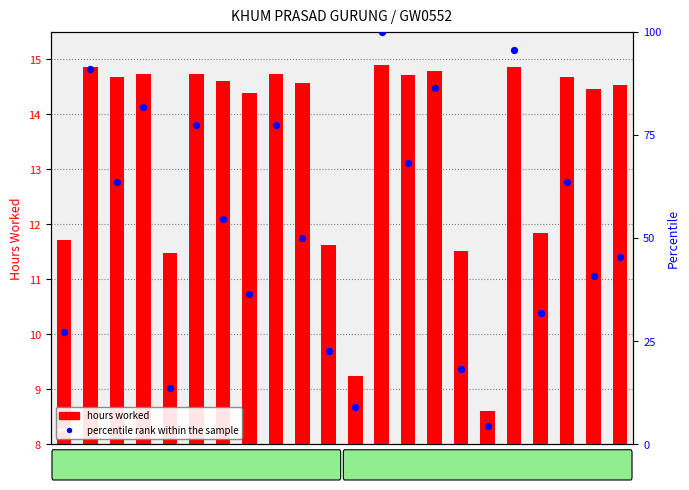

Which series has the largest Y range (max minus min)?

percentile rank within the sample